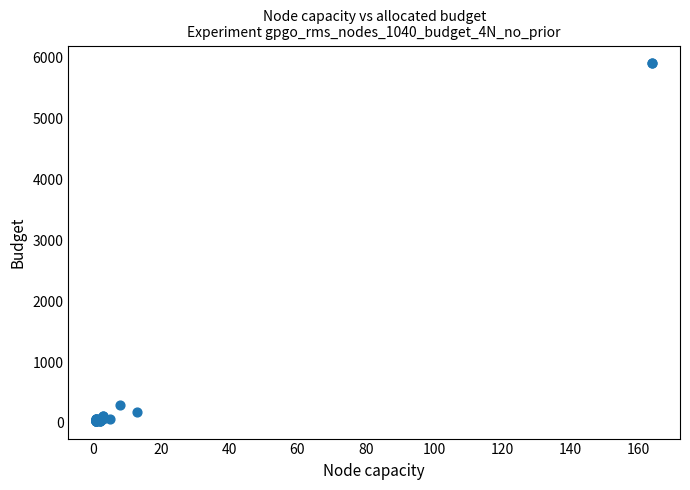

What Y value in the scatter plot is closest to 2970?

288